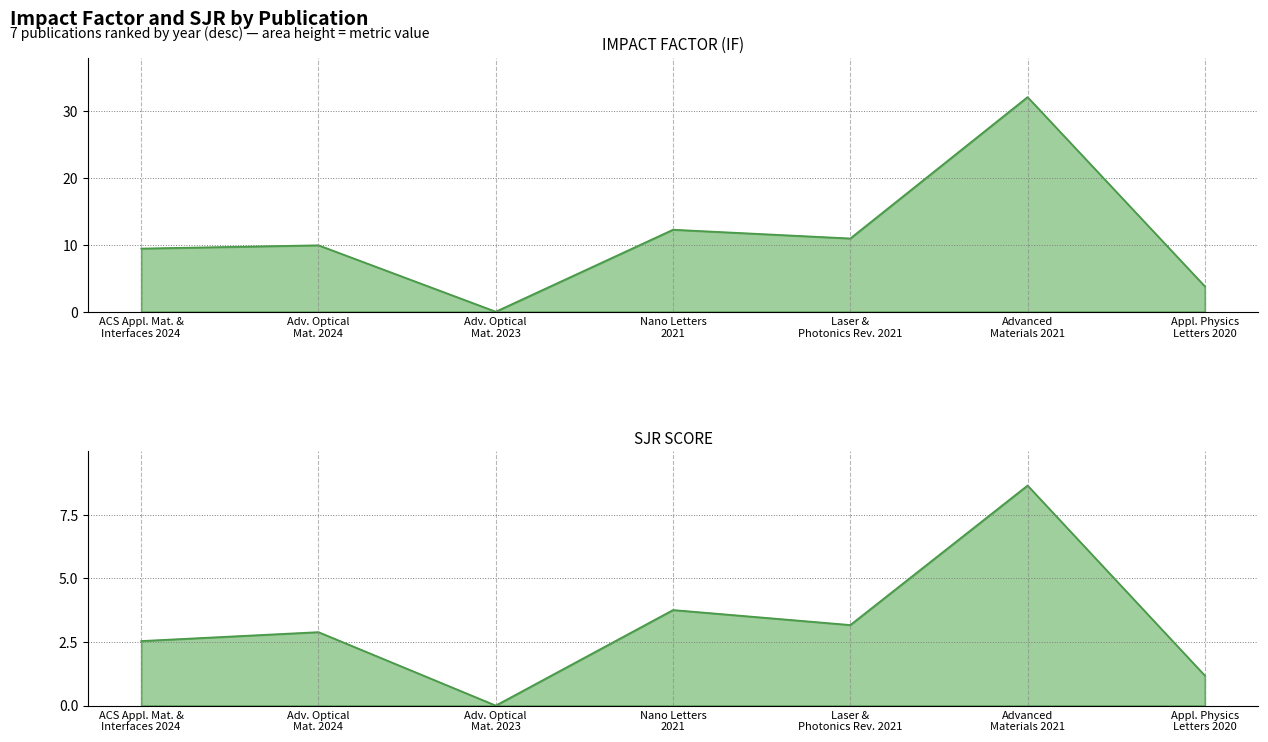

How many series are shown in this chart?

2